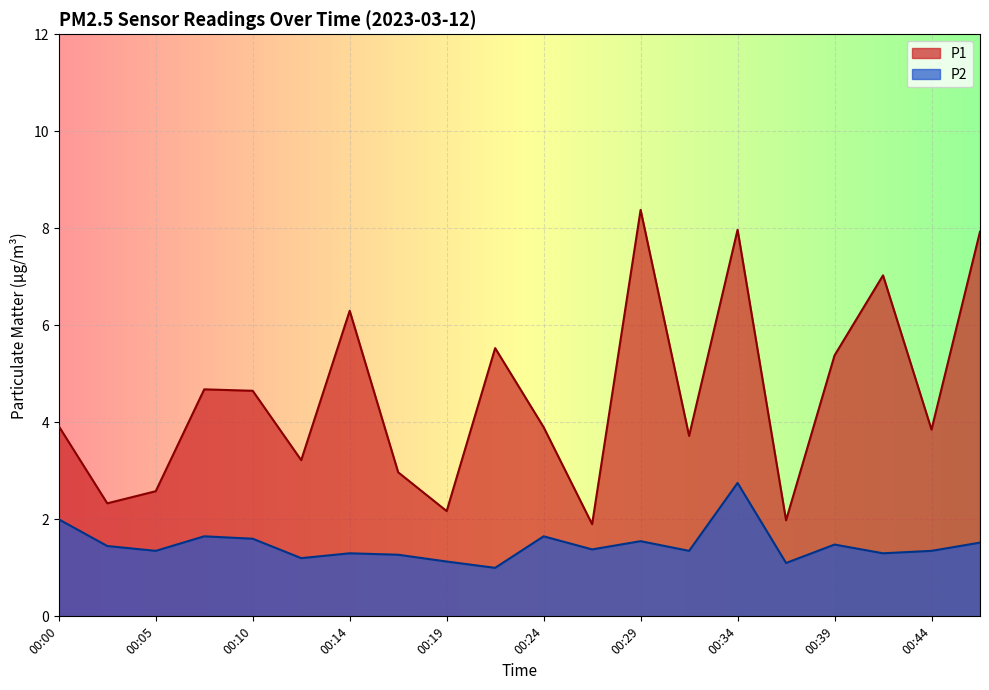

The value of P1 at 00:10 is 3.0. True or false?

False